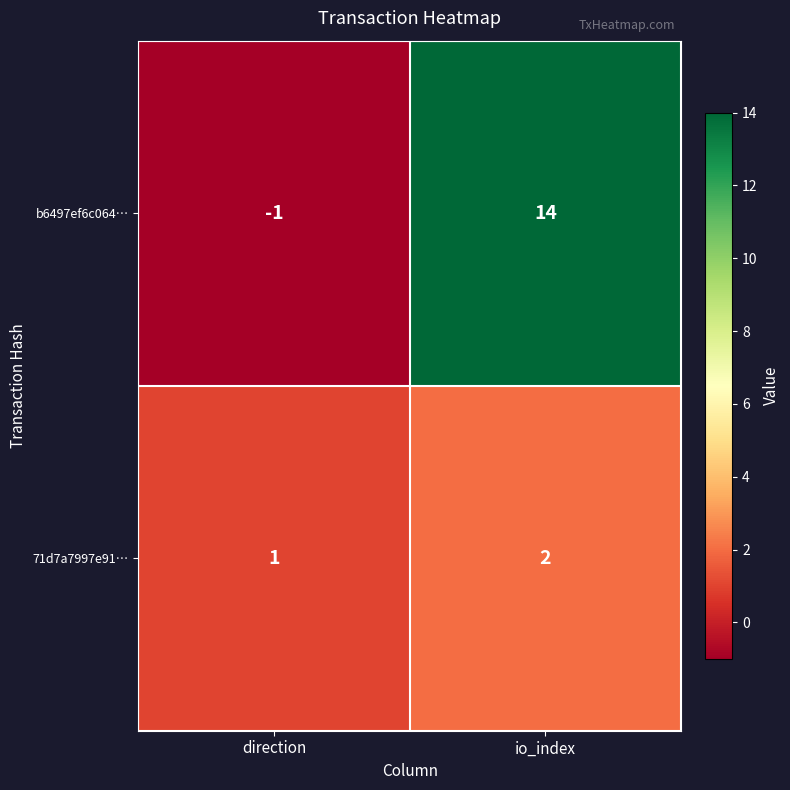

Where is 71d7a7997e91… nearest to the value 1?

direction